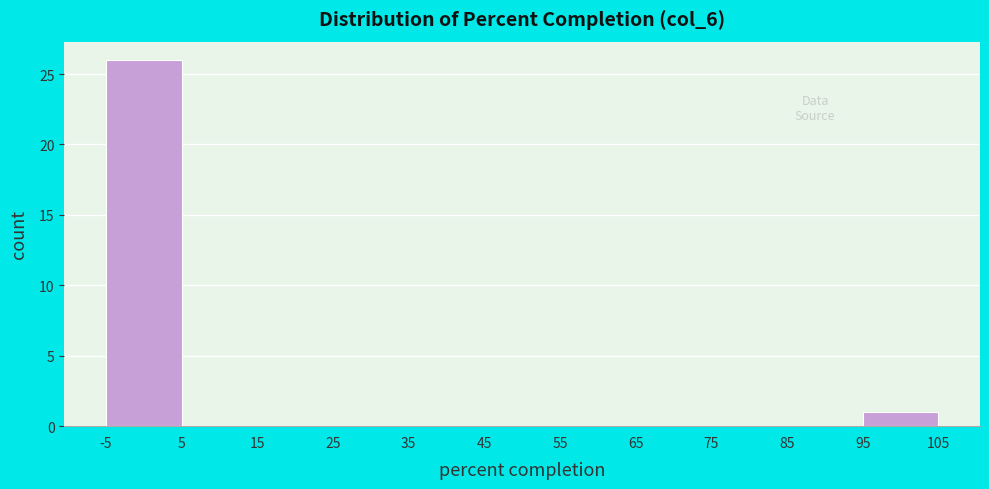

Which range on the x-axis has the tallest bar?

-5 to 5